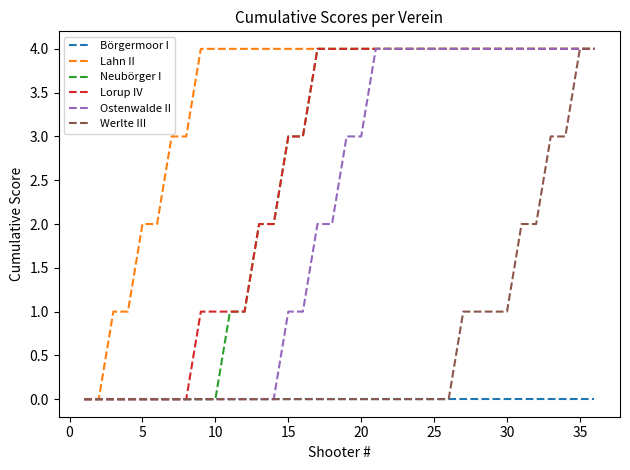

What is the maximum value shown in the chart?

4